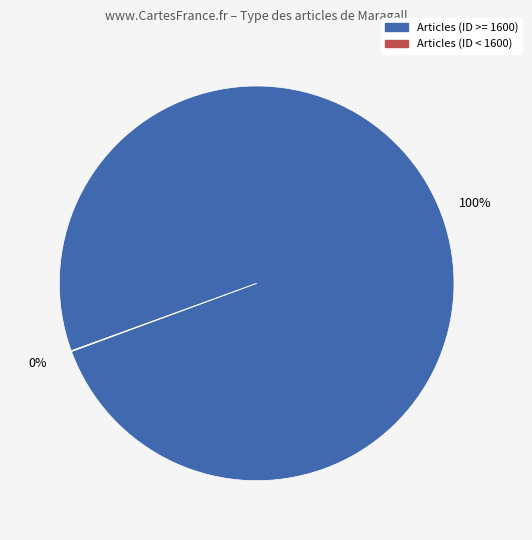

Is there a majority slice in this chart?

Yes